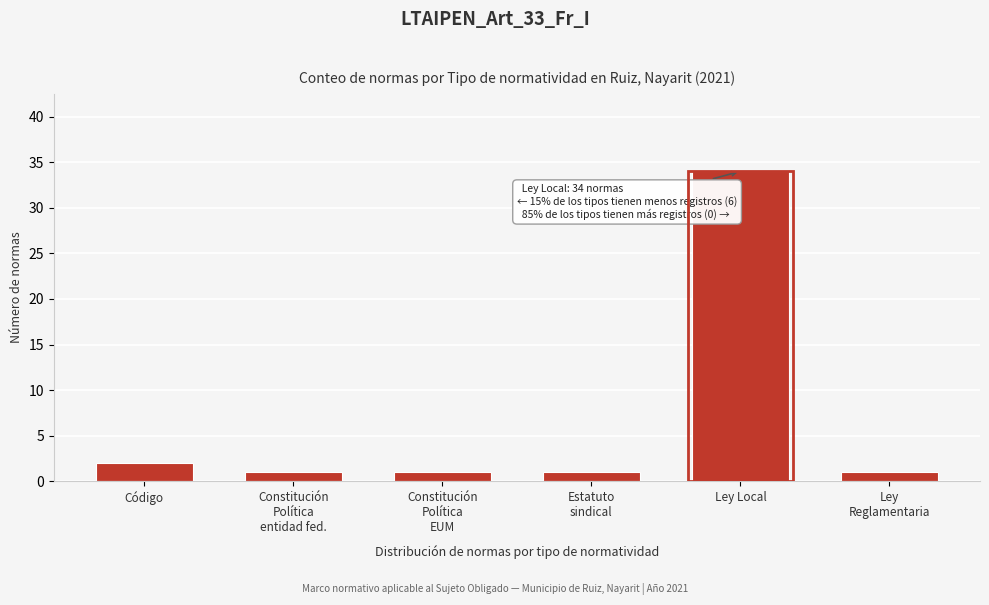

Reading left to right, what are all the values shown in this chart?

2	1	1	1	34	1